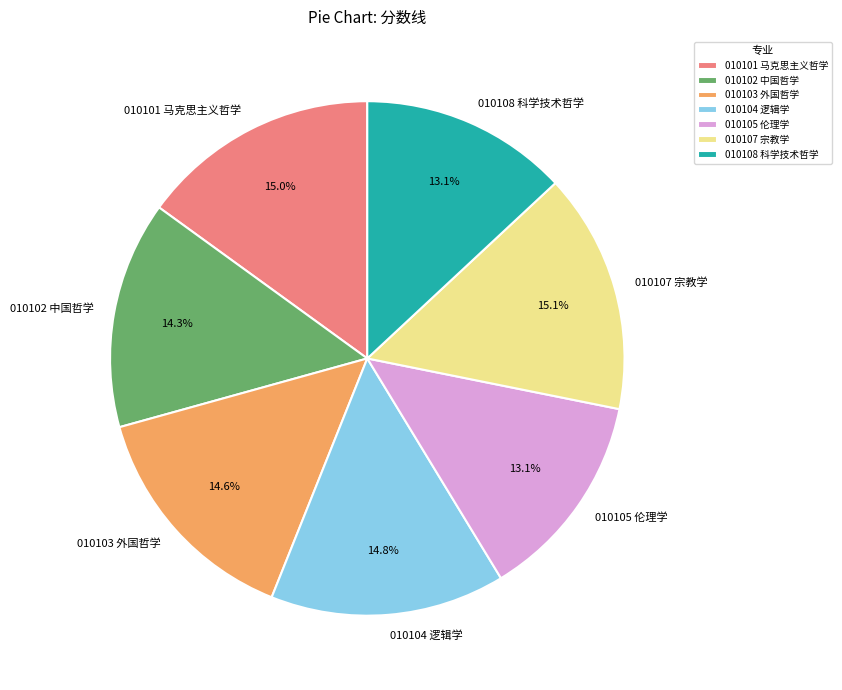

To the nearest percent, what percentage of the pie is 010107 宗教学?

15%